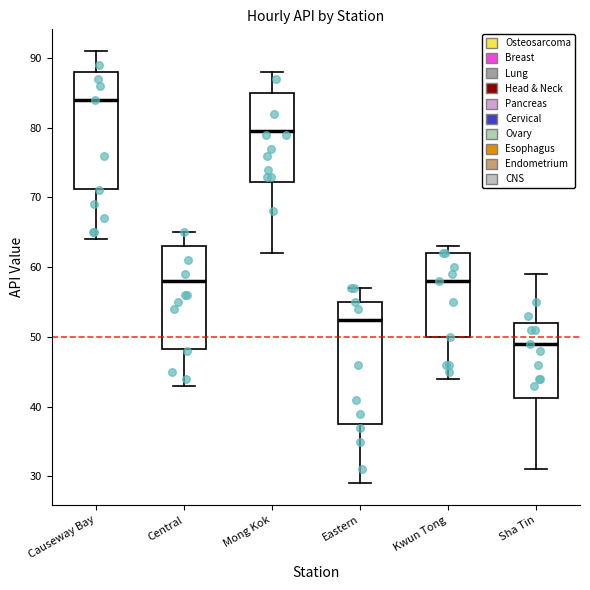

Reading left to right, read every box against the y-axis: the position of its median line, the range the box covers, and the ends of its whiskers. The values are not printed on the chart, so give them approximately, as read against the axis.

Causeway Bay: median 84, box 71 to 88, whiskers 64 to 91
Central: median 58, box 48 to 63, whiskers 43 to 65
Mong Kok: median 80, box 72 to 85, whiskers 62 to 88
Eastern: median 53, box 38 to 55, whiskers 29 to 57
Kwun Tong: median 58, box 50 to 62, whiskers 44 to 63
Sha Tin: median 49, box 41 to 52, whiskers 31 to 59